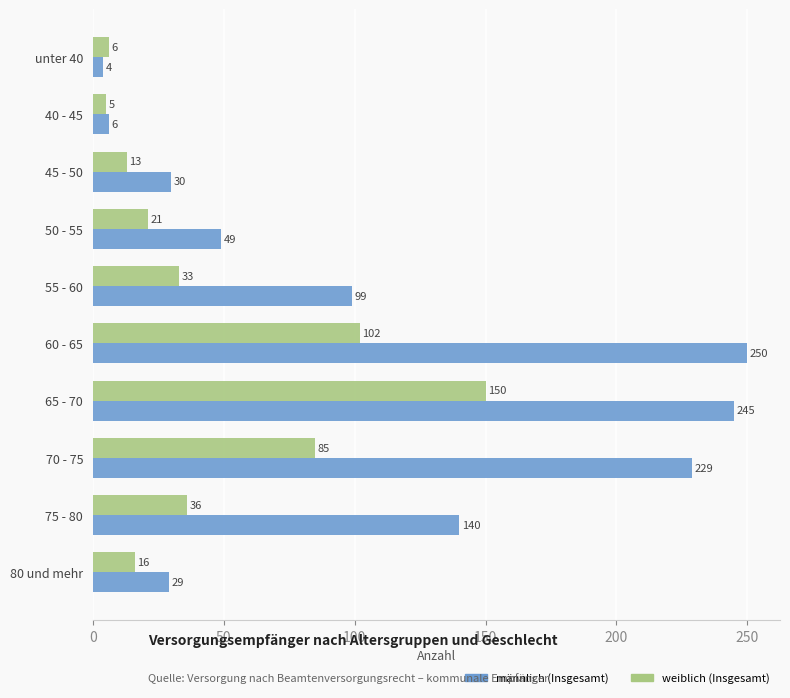

At which category is the sum across all series the highest?

65 - 70